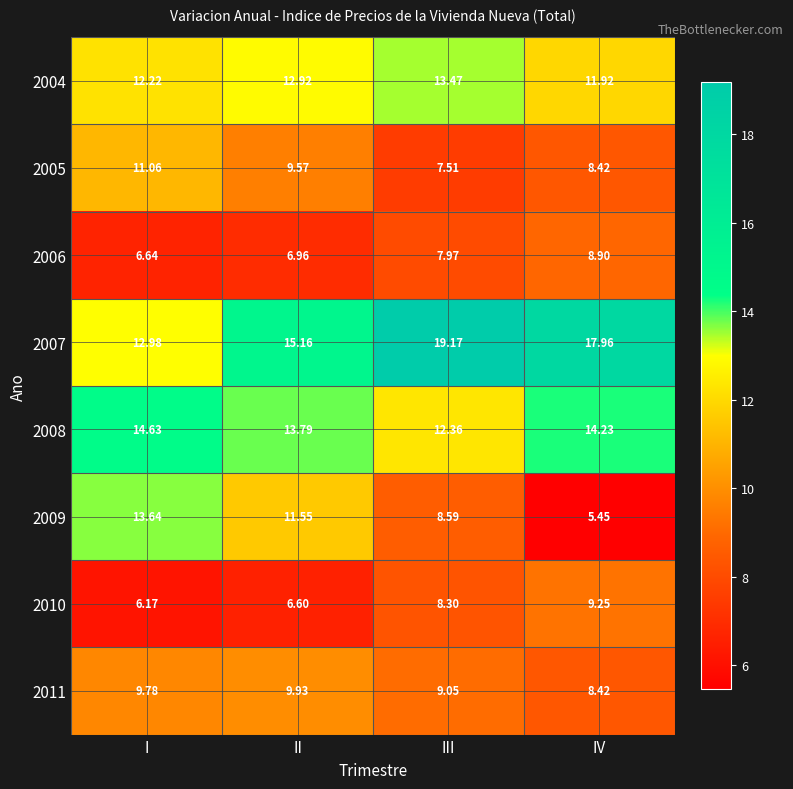

Which series has the largest range (max minus min)?

2009